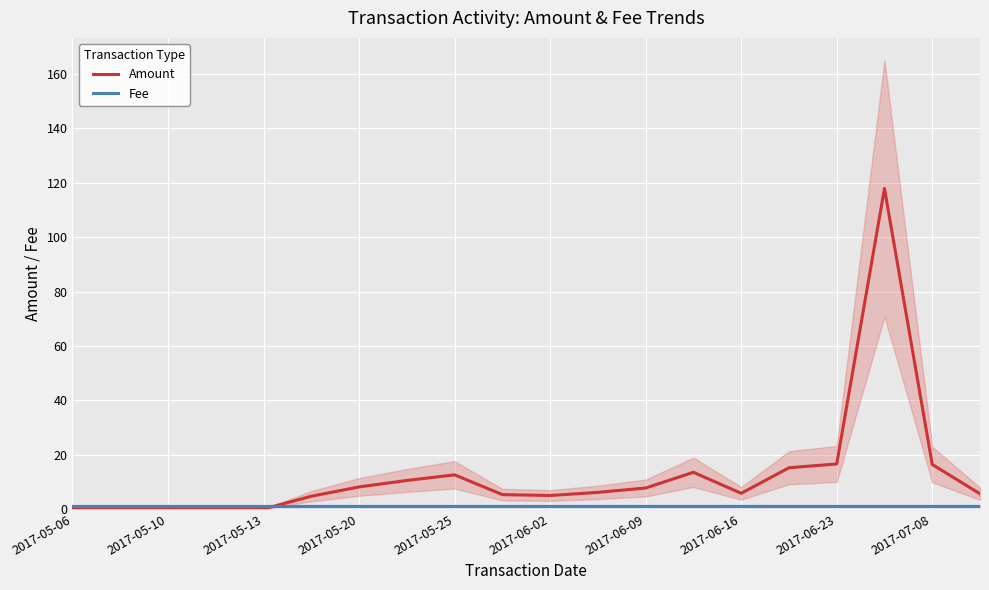

What is the highest value of the Amount series?

117.9